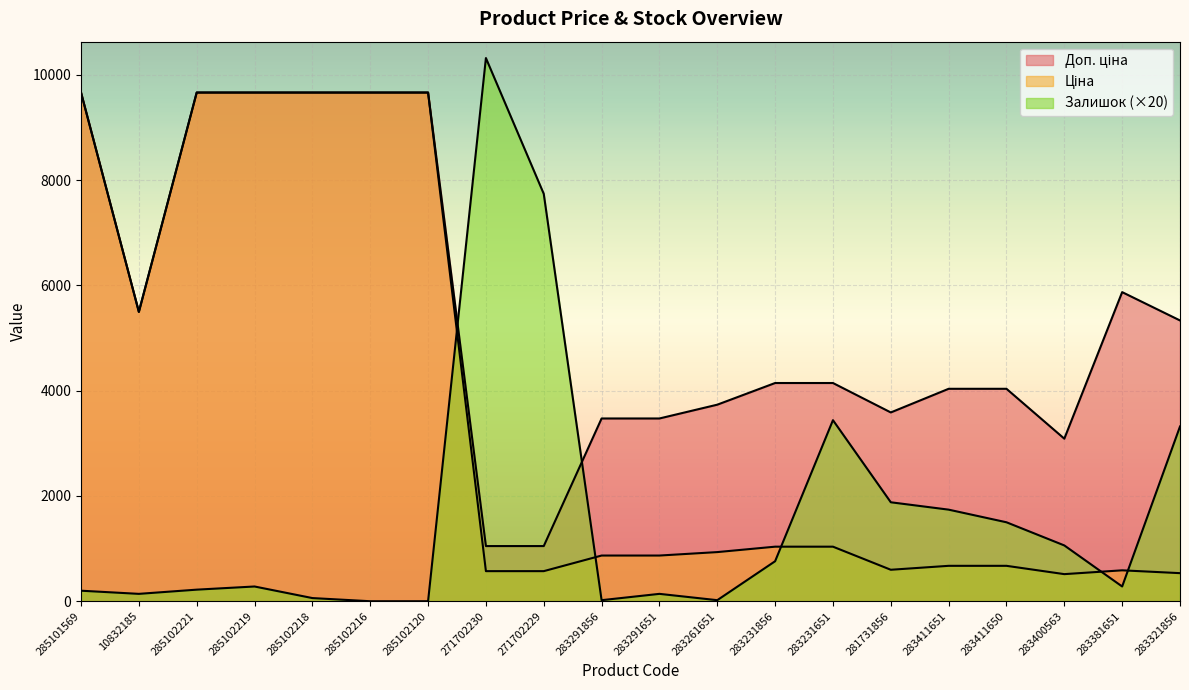

Which series has the largest total across all categories?

Доп. ціна